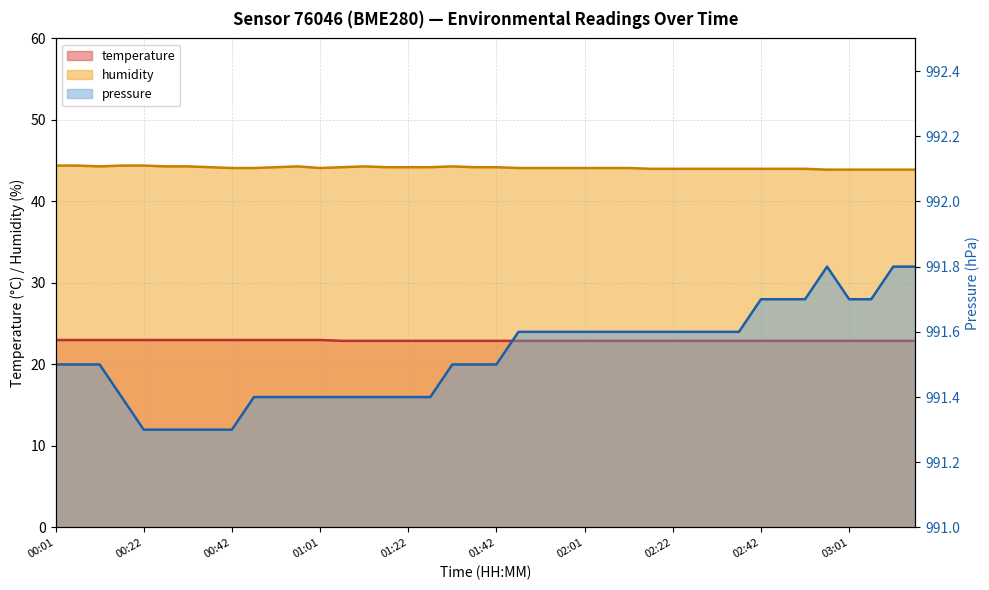

What is the label of the 40th point from the right?

00:01